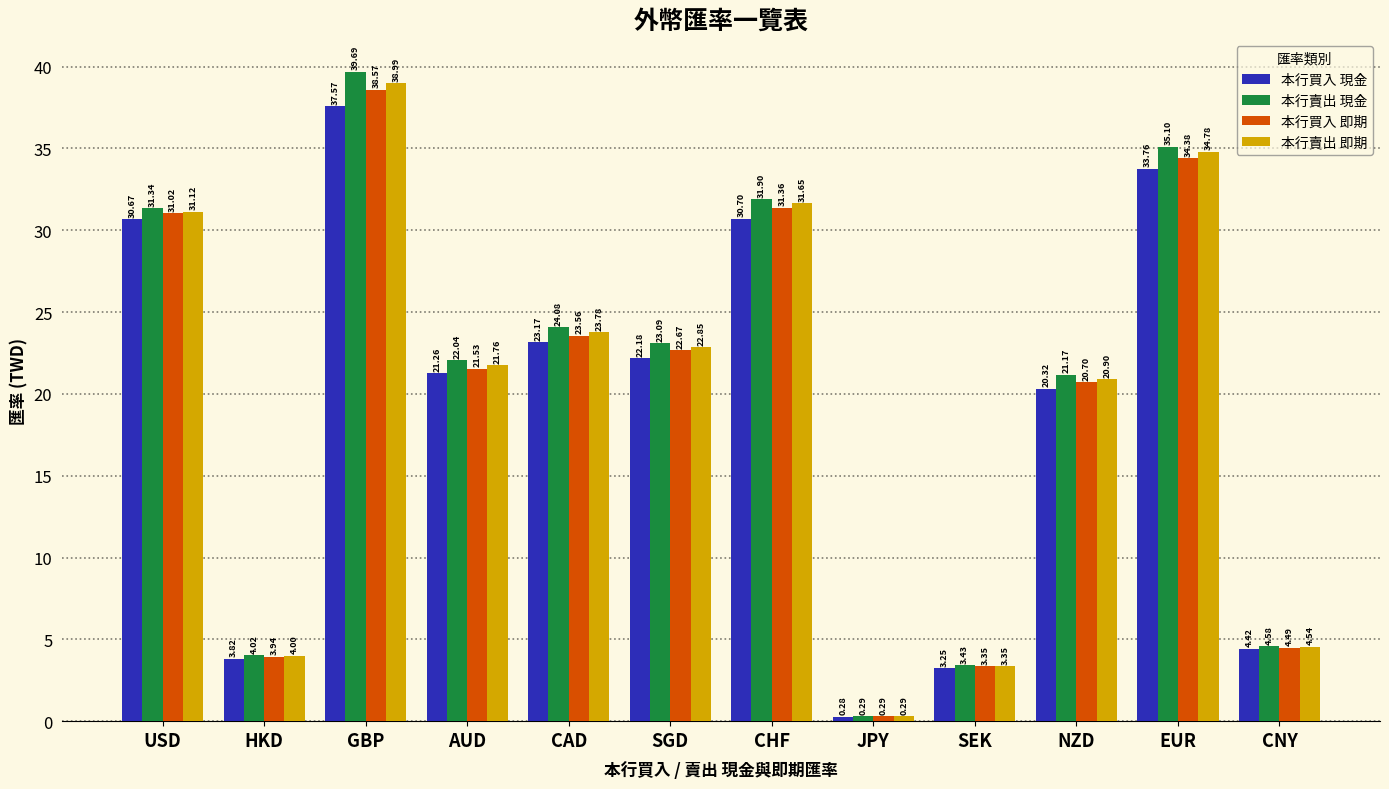

Is it true that 本行賣出 即期 equals 5.2 at SEK?

False